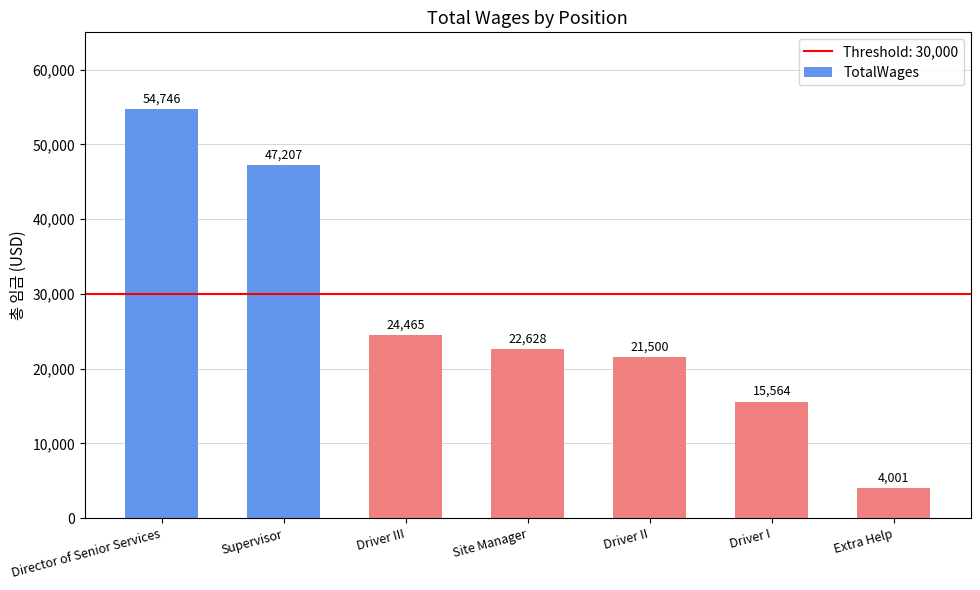

How many values are between 15564 and 47207?

5